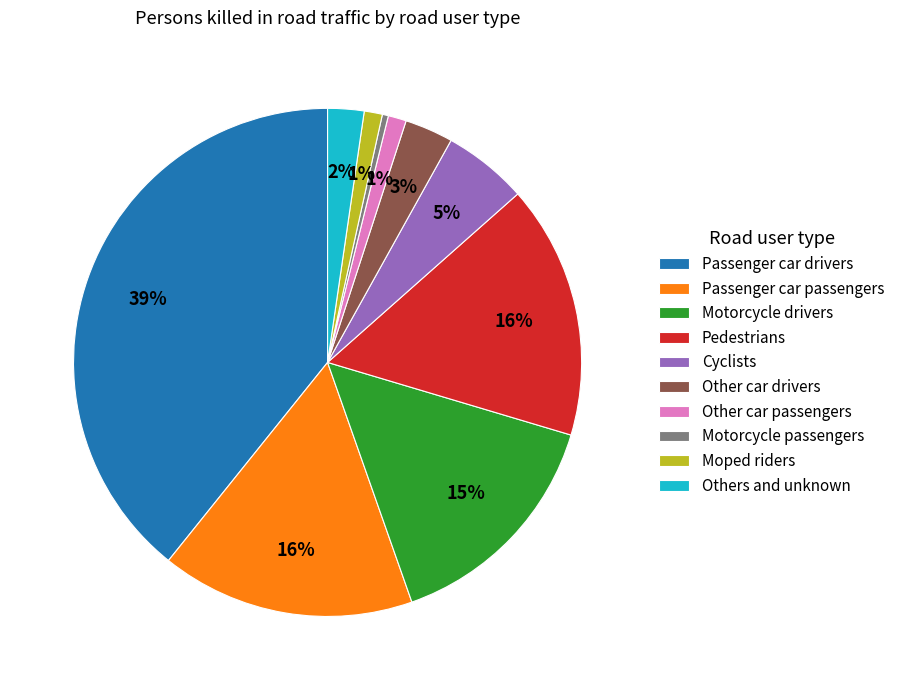

Which has a higher value, Passenger car passengers or Motorcycle passengers?

Passenger car passengers